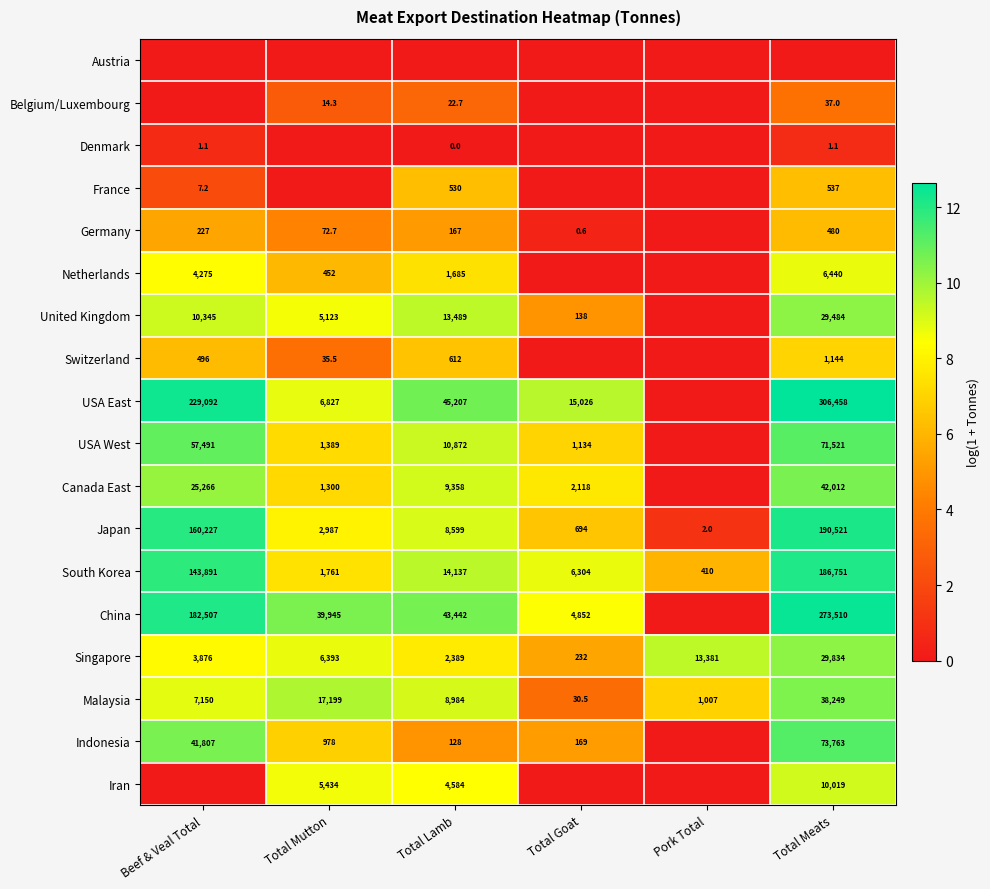

At which label does Japan first exceed 8599?

Beef & Veal Total